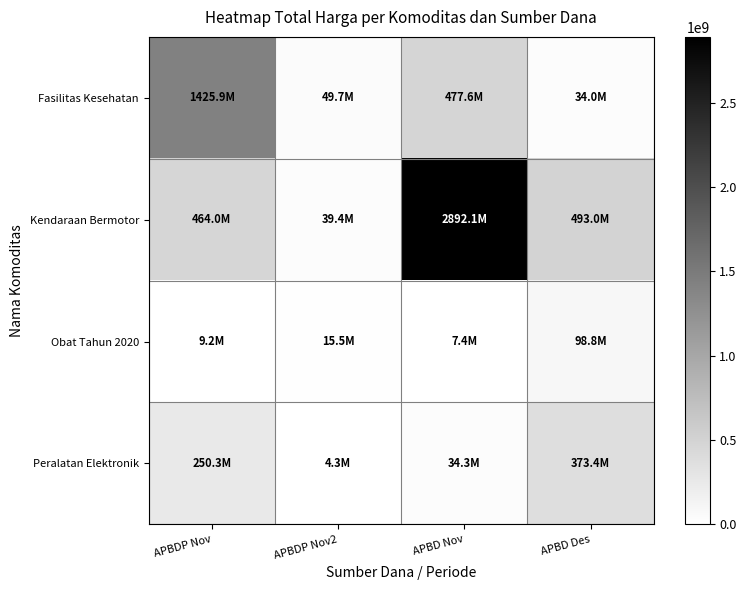

At which category is the sum across all series the highest?

APBD Nov